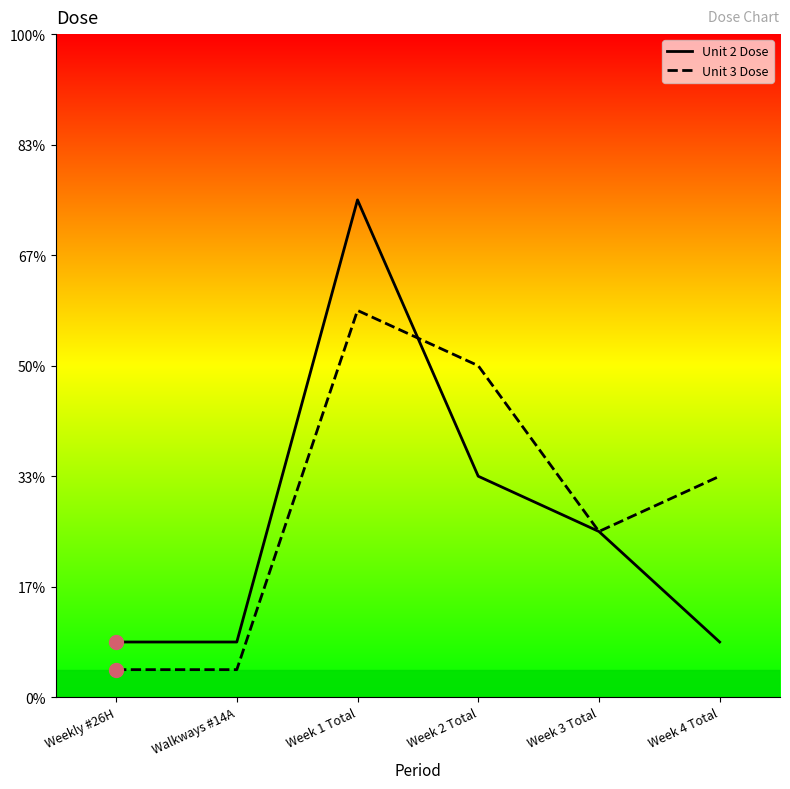

Is it true that Unit 3 Dose equals 0.8 at Weekly #26H?

False